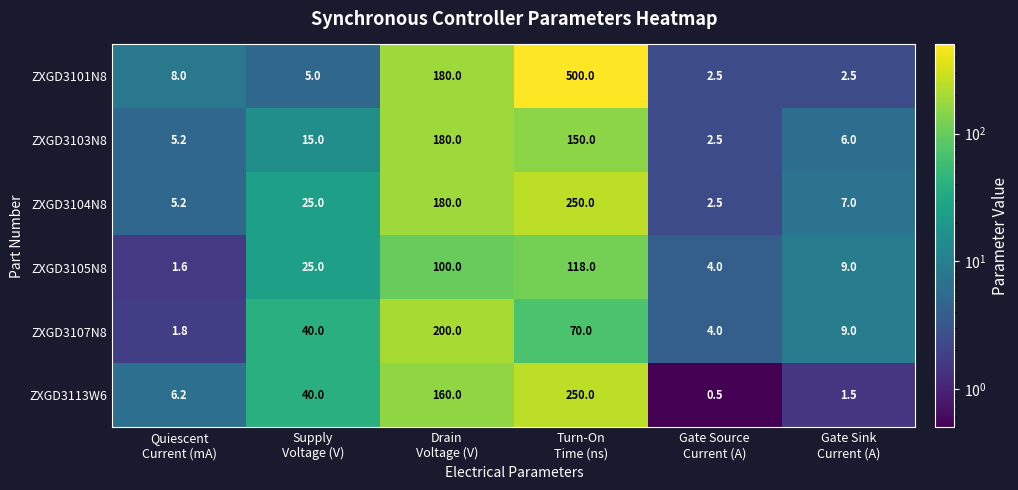

What is the difference between the maximum and minimum values in the ZXGD3104N8 series?

247.5